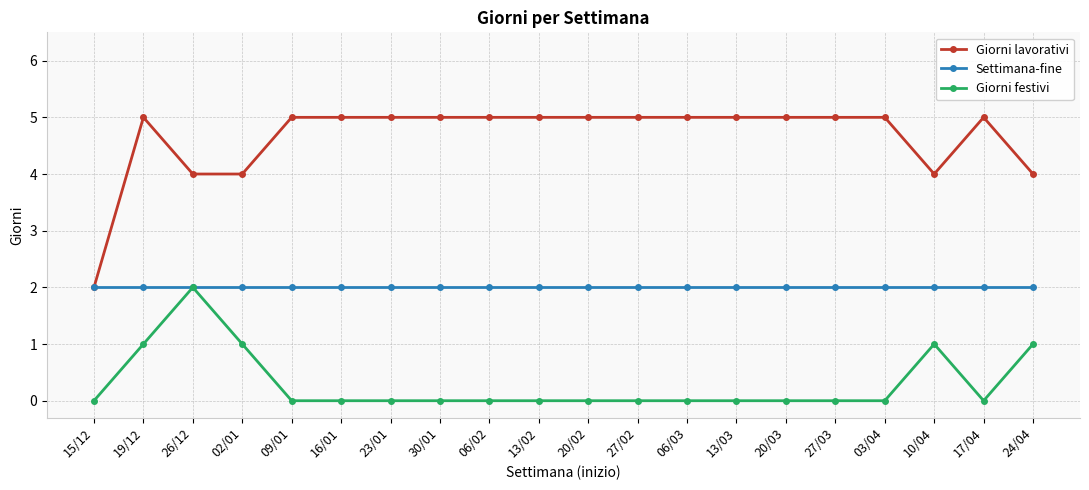

Rank the series at 23/01 from lowest to highest value.

Giorni festivi, Settimana-fine, Giorni lavorativi